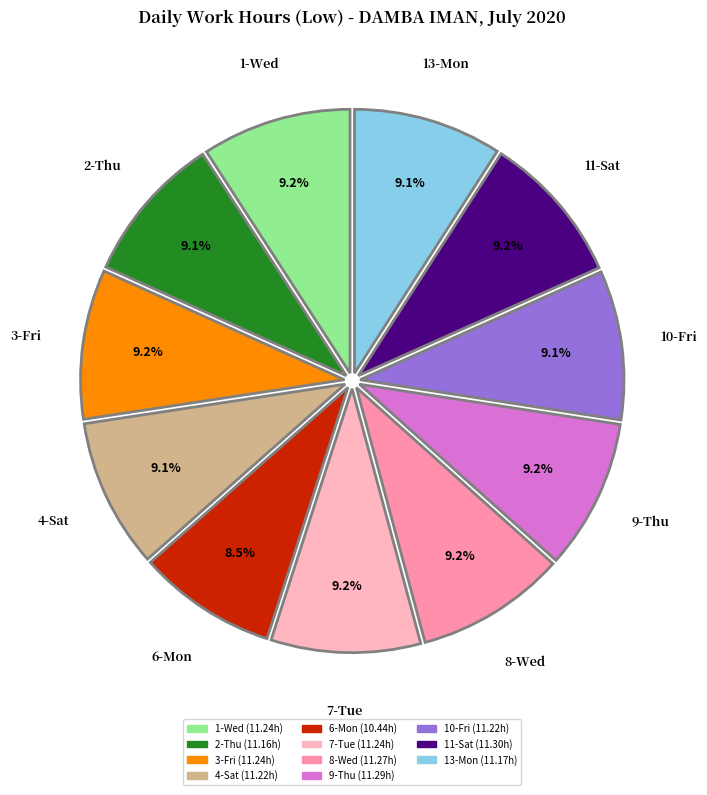

Does any single category account for the majority?

No